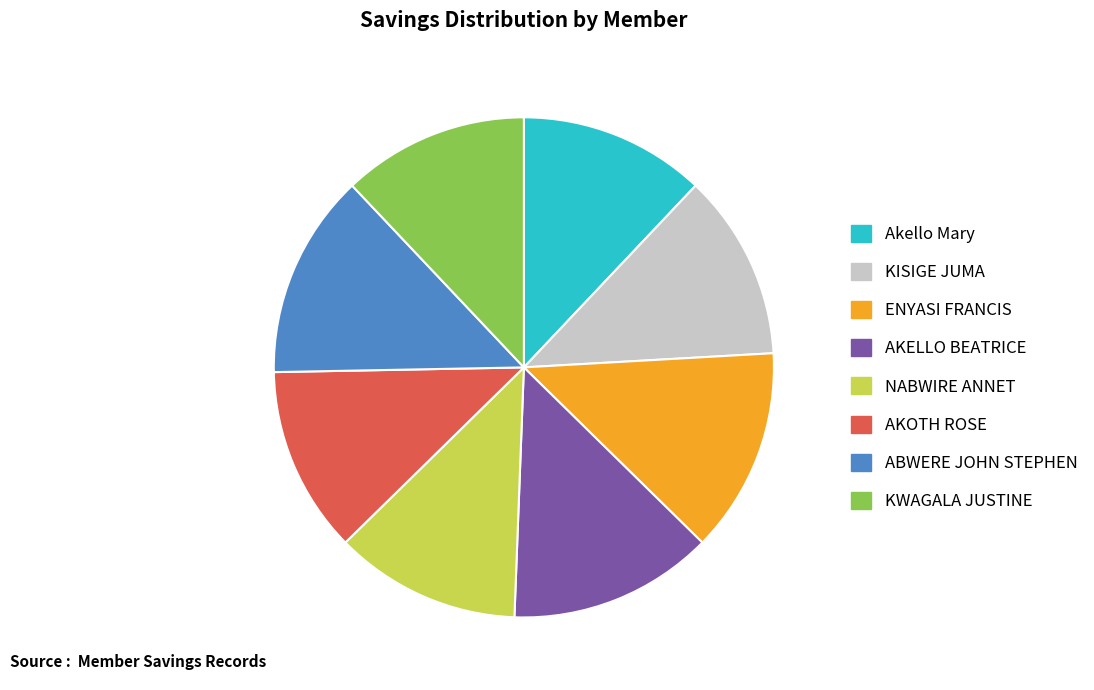

True or false: KISIGE JUMA accounts for 12% of the total.

True